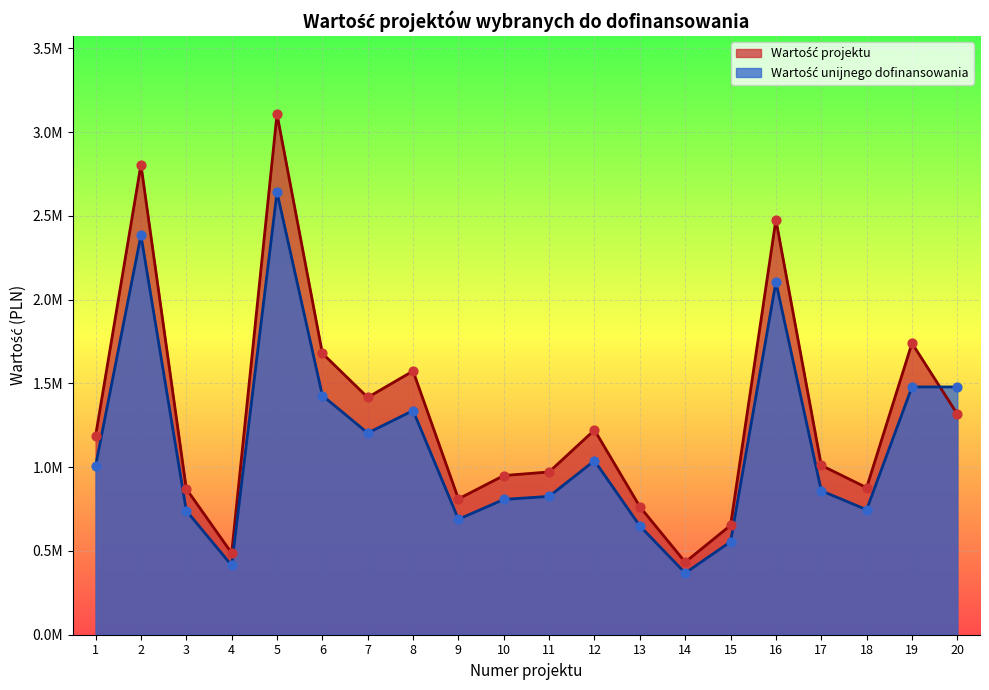

What is the total value across all series at 4?

901690.0